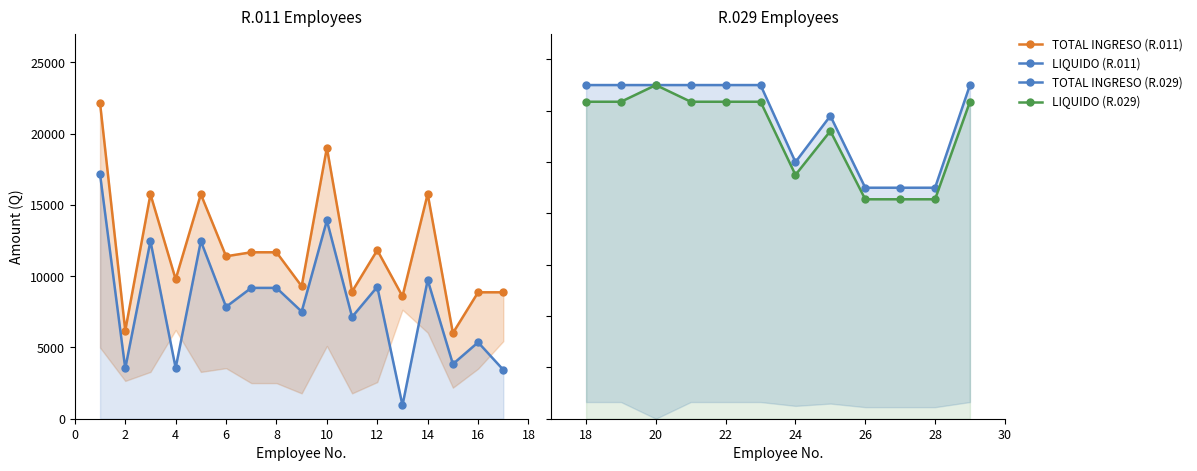

Which has a higher value, 6 or 16?

6